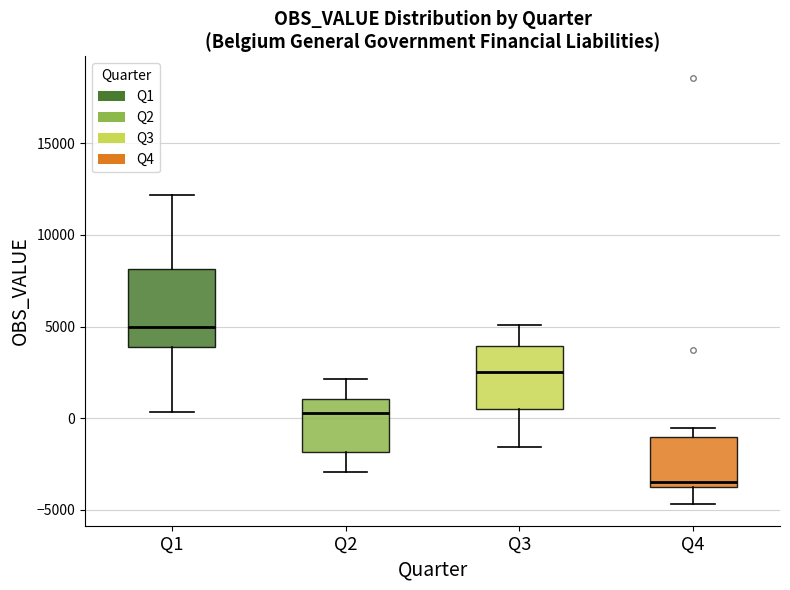

Reading left to right, transcribe this box plot: for each box, give where its median line is, the range the box spans, and where its two whiskers end, as read against the y-axis. The values are not printed on the chart, so give them approximately, as read against the axis.

Q1: median 5000, box 4000 to 8000, whiskers 500 to 12000
Q2: median 500, box -2000 to 1000, whiskers -3000 to 2000
Q3: median 2500, box 500 to 4000, whiskers -1500 to 5000
Q4: median -3500, box -4000 to -1000, whiskers -4500 to -500